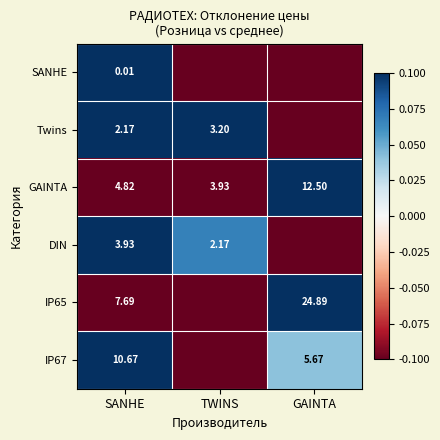

List the labels in order of GAINTA value, largest first.

GAINTA, SANHE, TWINS